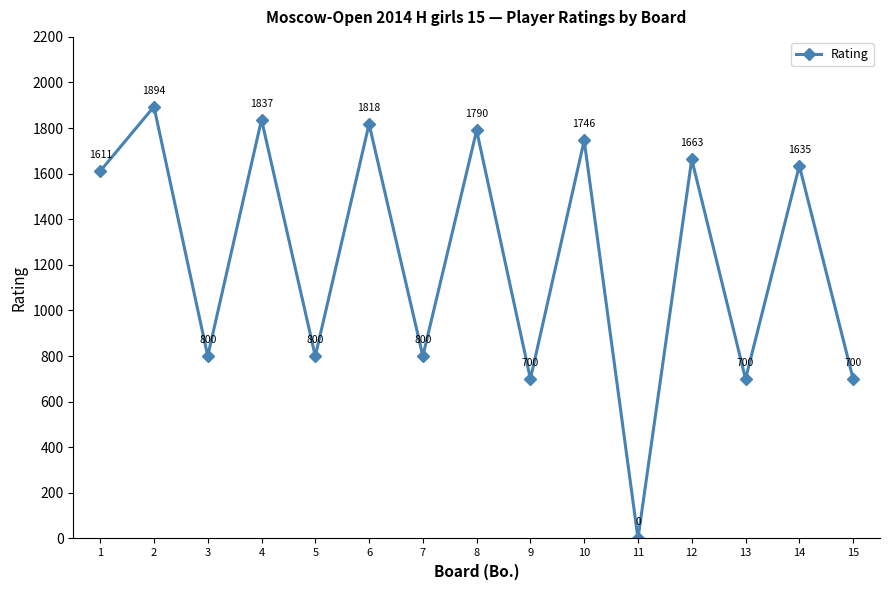

Is it true that the value at 13 is 700?

True